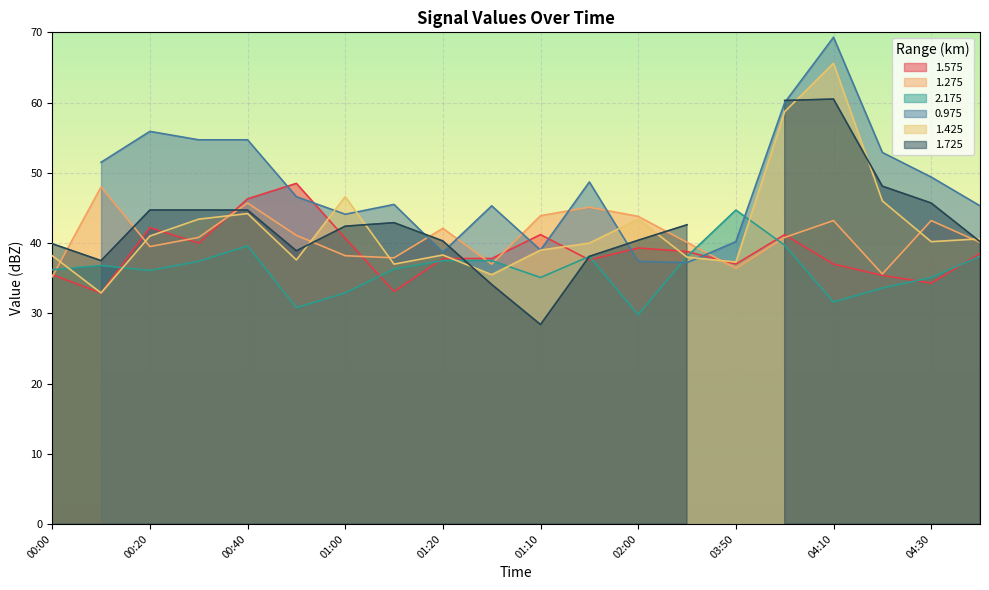

What is the minimum value for 1.275?

35.2